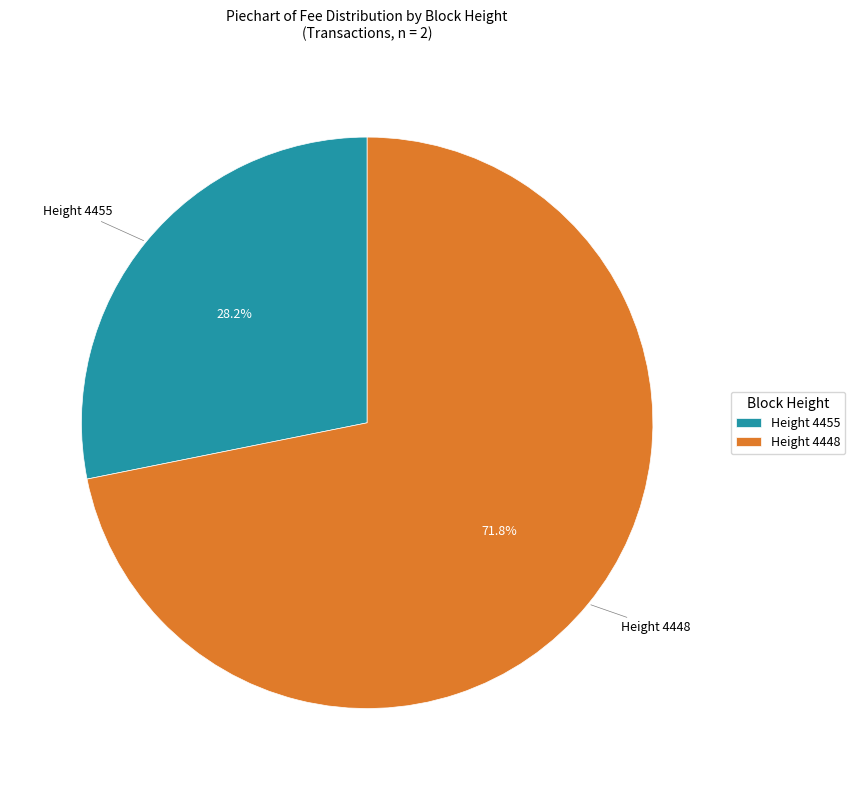

Between Height 4455 and Height 4448, which is larger?

Height 4448